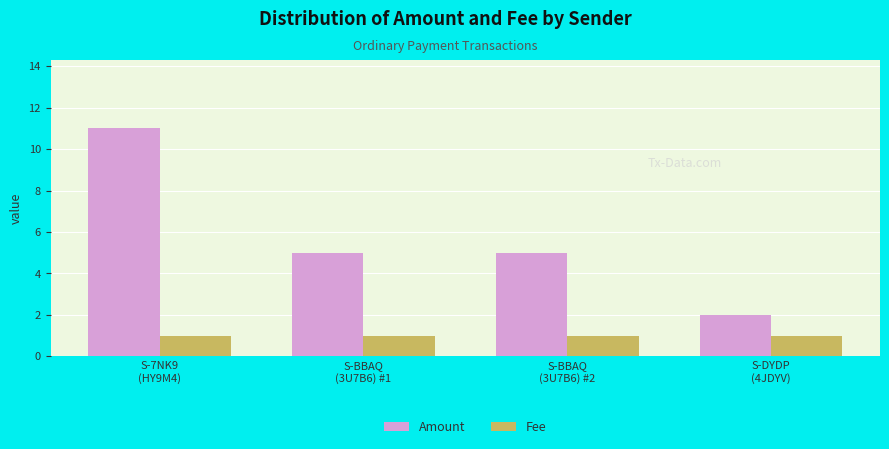

Rank the series at S-DYDP
(4JDYV) from lowest to highest value.

Fee, Amount